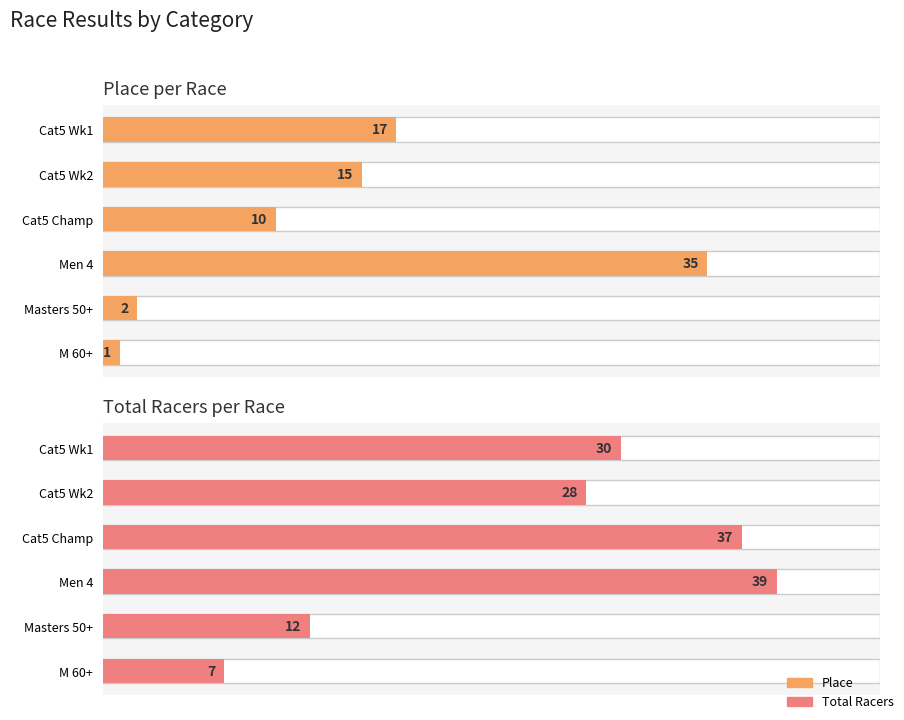

What is the value of the Total Racers bar at the 2nd from the left?

28